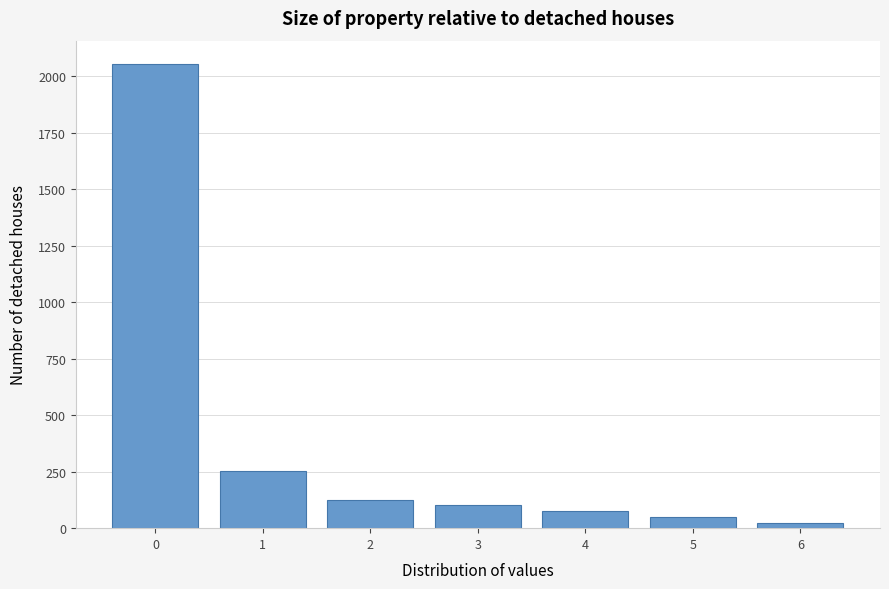

Reading left to right, transcribe this chart: for each bar, give the range it covers on the x-axis and its height. The values are not printed on the chart, so give them approximately, as read against the axis.

-0.5 to 0.5: 2050
0.5 to 1.5: 250
1.5 to 2.5: 150
2.5 to 3.5: 100
3.5 to 4.5: 100
4.5 to 5.5: 50
5.5 to 6.5: under 50